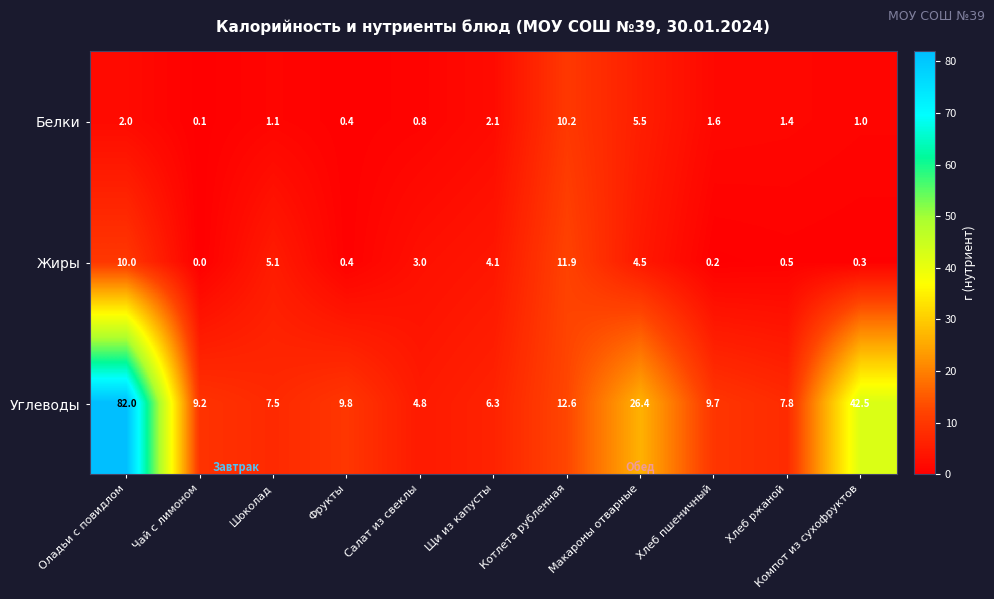

Is it true that Жиры equals 2.7 at Котлета рубленная?

False